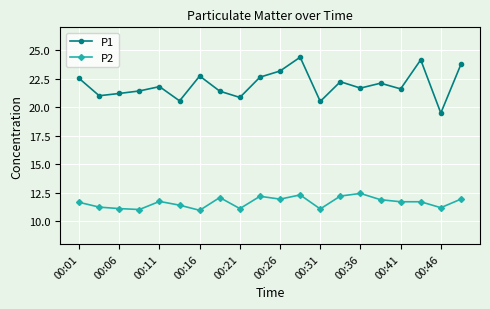

True or false: P1 has more than 2 points higher than both neighbors.

True